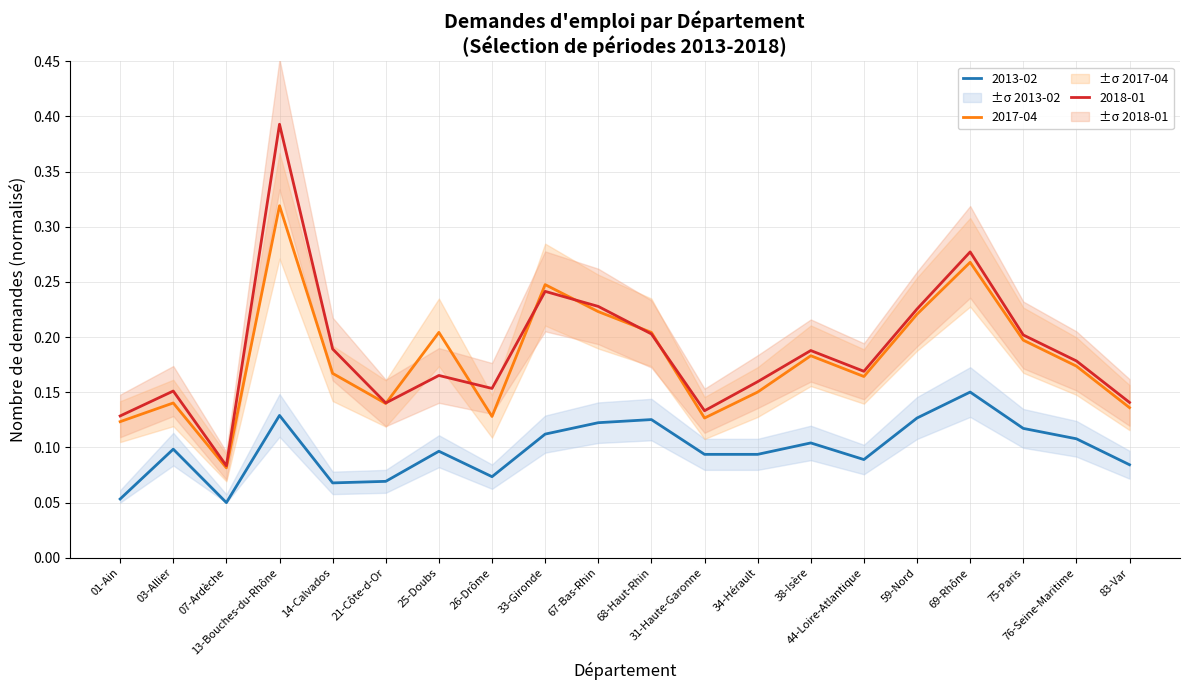

At how many categories does at least one series exceed 0?

20